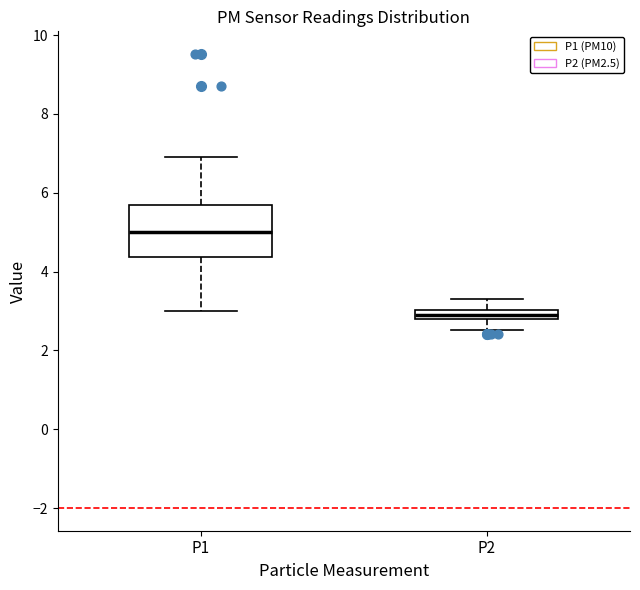

Which box's median line is the lowest?

P2